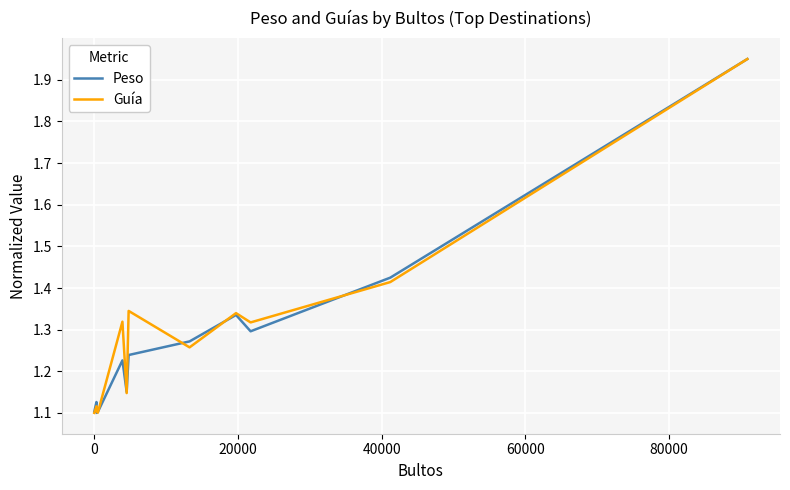

What are all the series names shown in the legend?

Peso, Guía